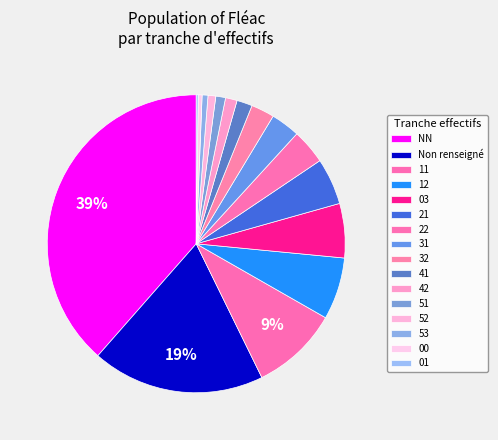

Which category has the smallest portion of the pie?

01